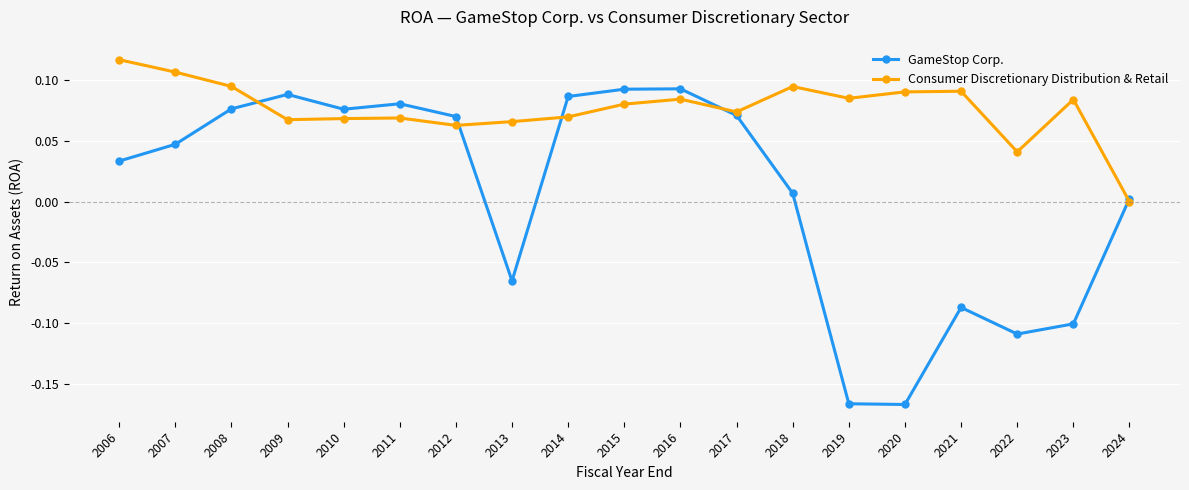

List the series in order of their peak value, lowest first.

GameStop Corp., Consumer Discretionary Distribution & Retail